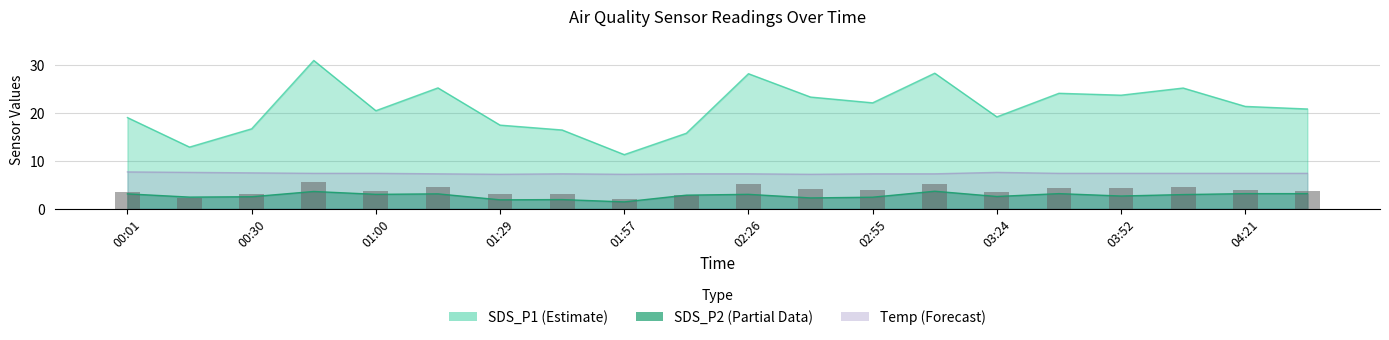

At 01:00, list the series in order from smallest to largest.

SDS_P2, Temp, SDS_P1